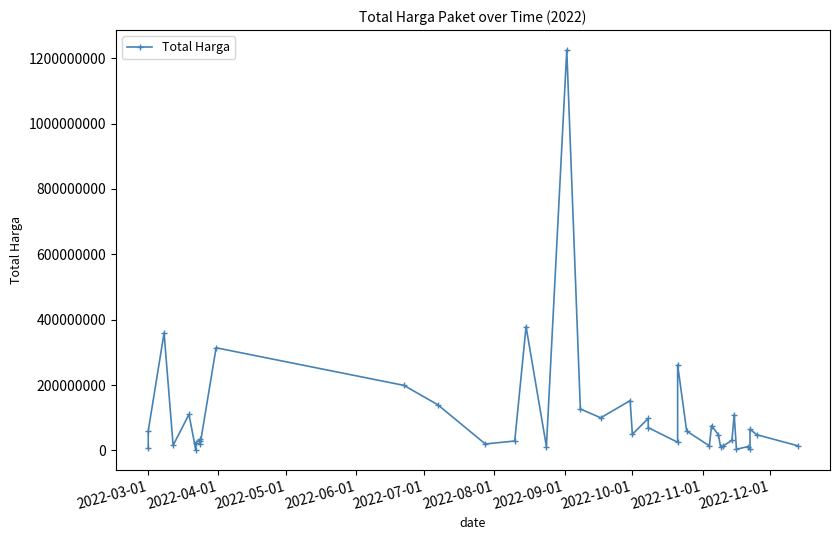

True or false: the data has more than 1 interior local peaks.

True